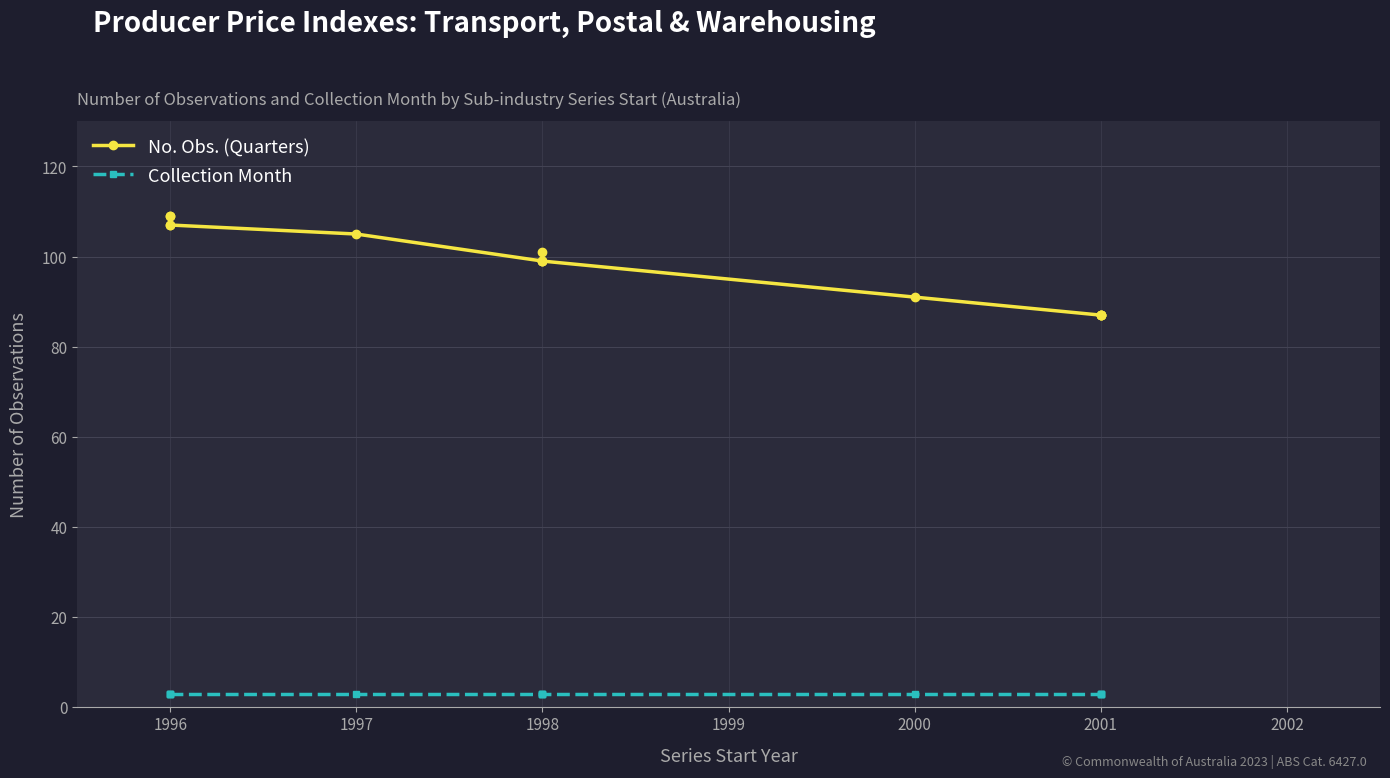

Does the chart display data point markers on the line(s)?

Yes